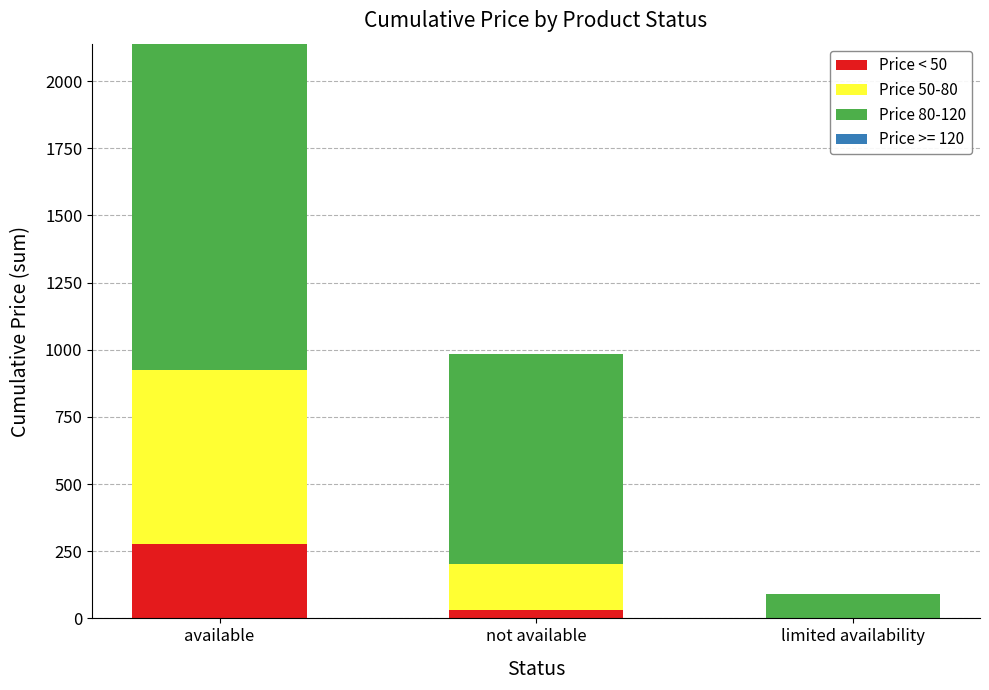

How many distinct data groups are displayed?

3